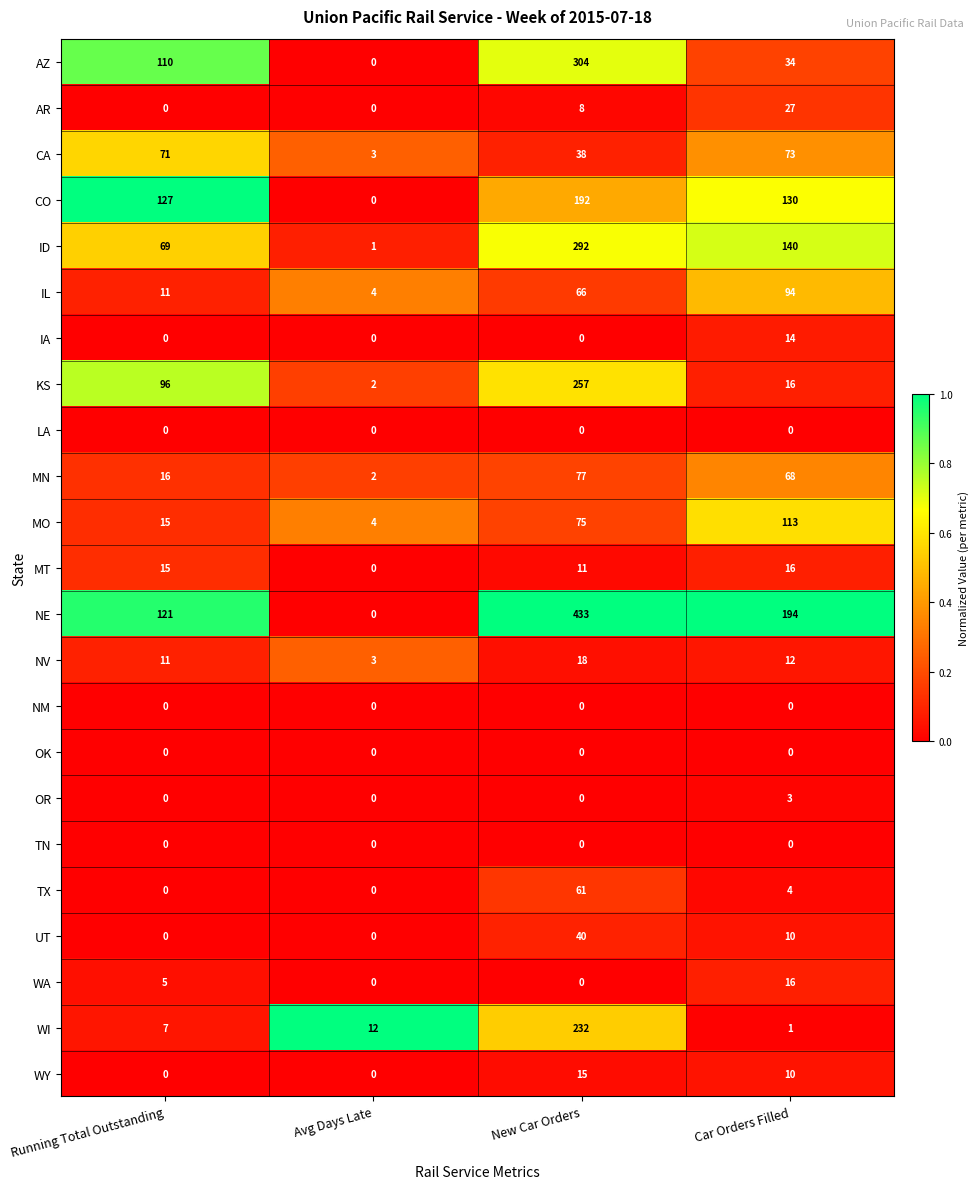

At how many categories does at least one series exceed 0?

4